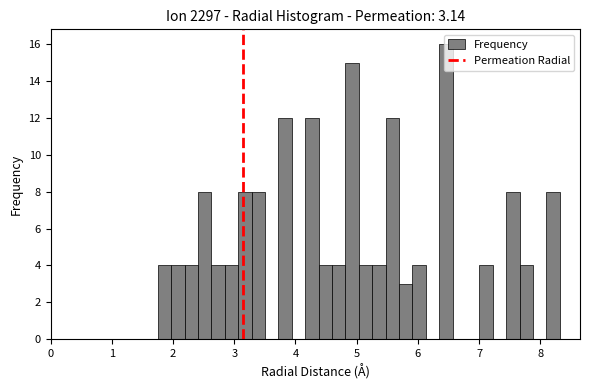

Read against the x-axis, roughly where is the centre of the tallest bar?

6.5